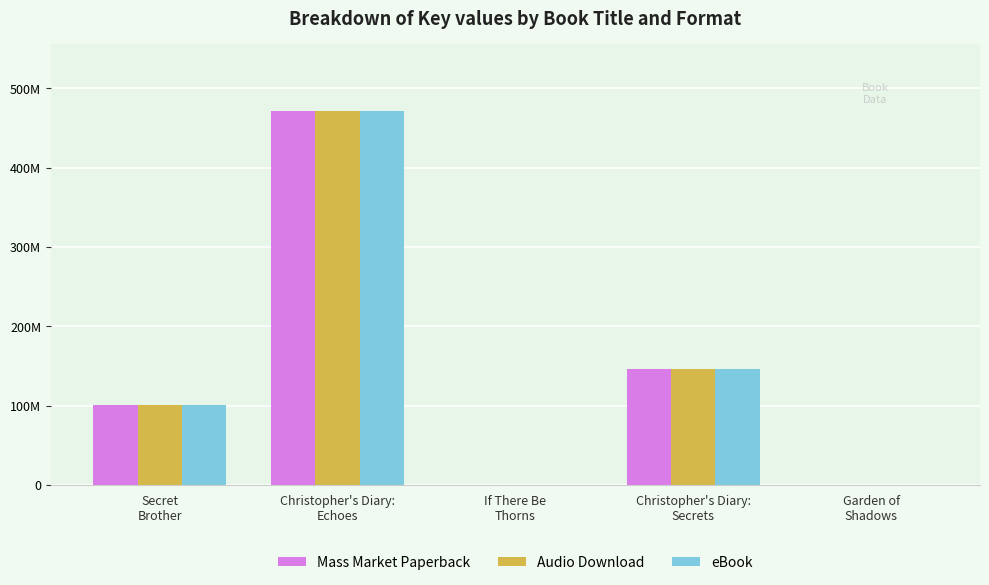

Are the bars horizontal?

No